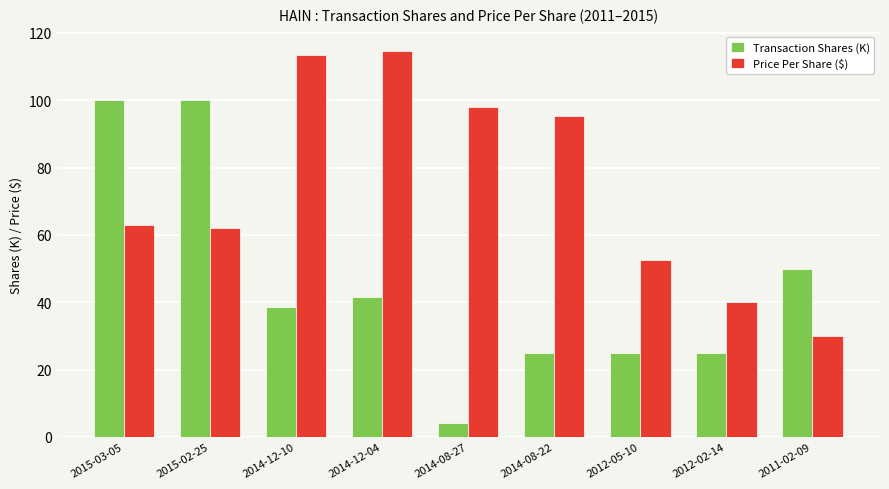

Rank the series by their maximum value, from lowest to highest.

Transaction Shares (K), Price Per Share ($)